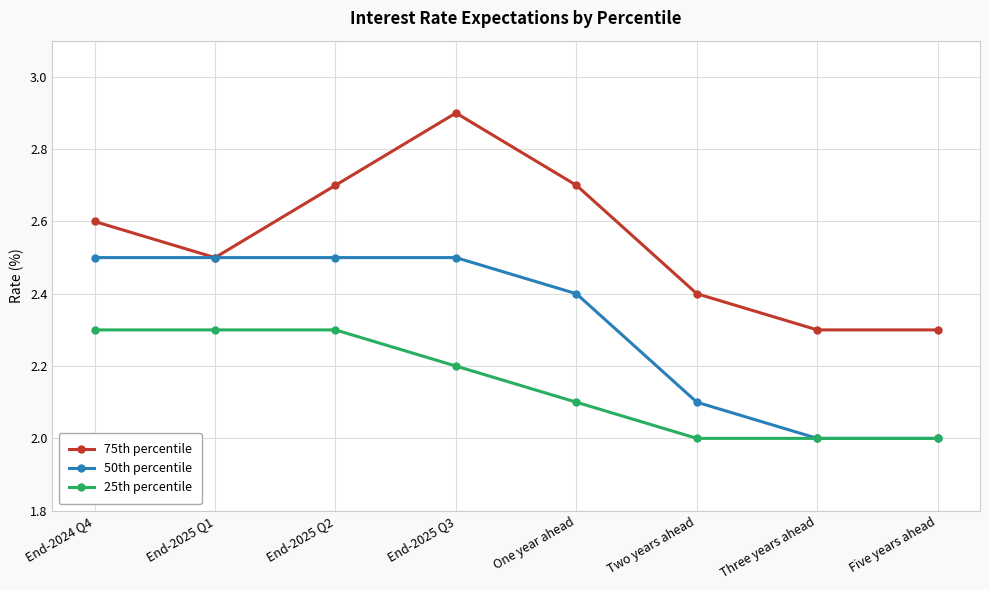

How many 75th percentile values are between 2 and 3?

8